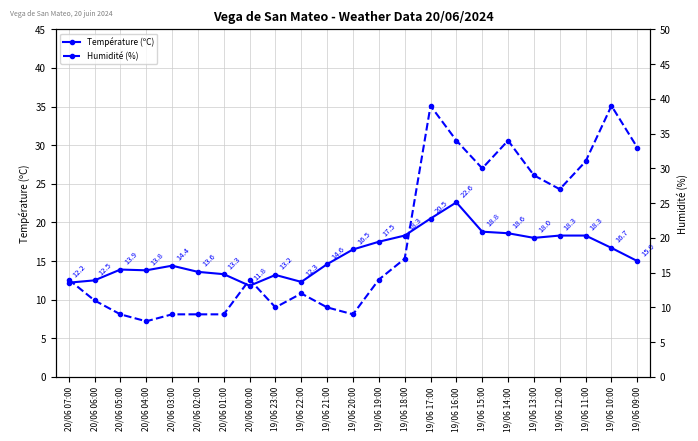

What is the label of the 15th point from the left?

19/06 17:00